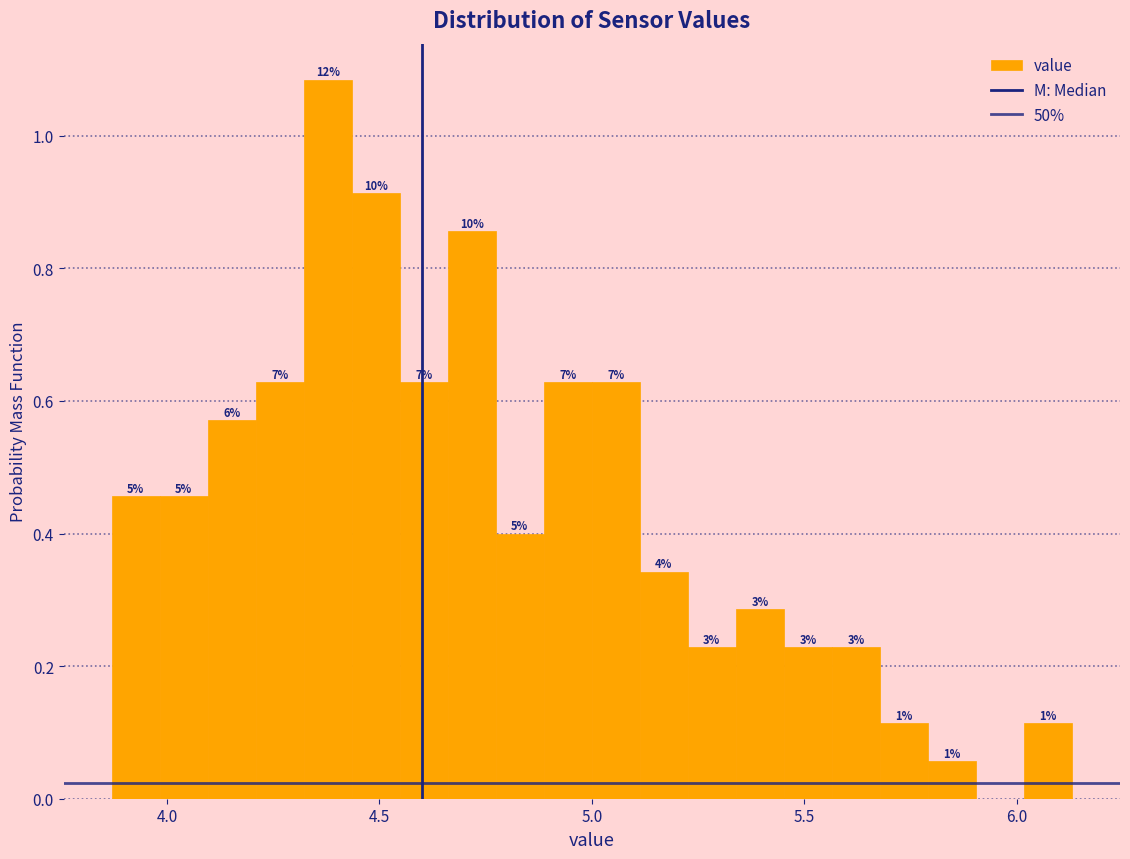

Around what value on the x-axis is the tallest bar? Give the approximate position of its centre, as read against the axis.

4.40